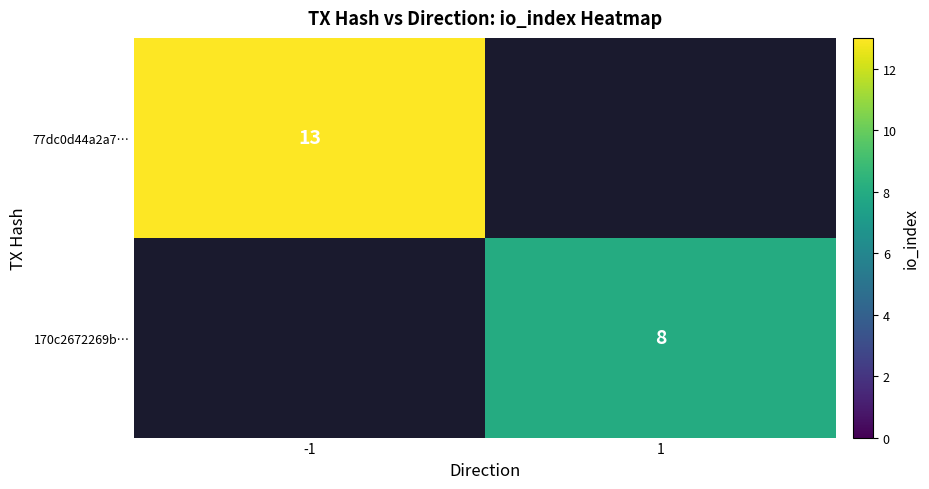

At which category does the chart reach its minimum across all series?

1